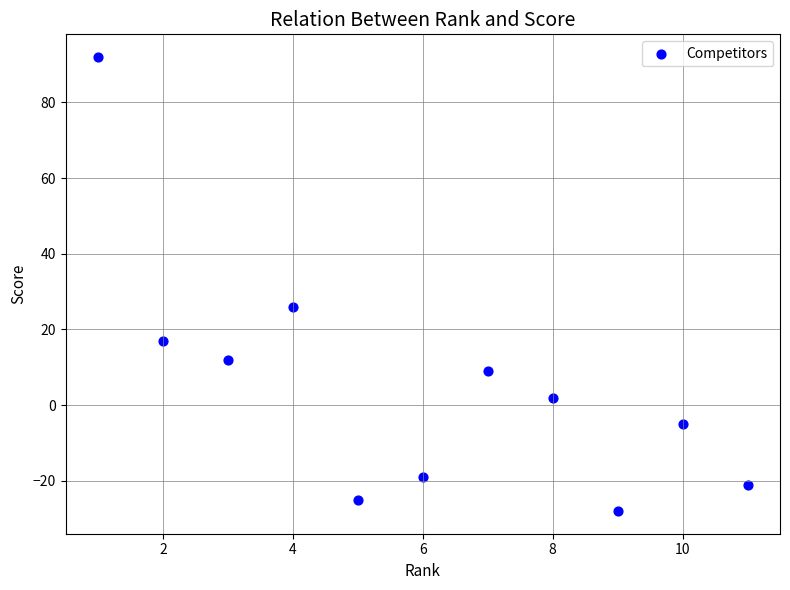

What is the average Y value?

5